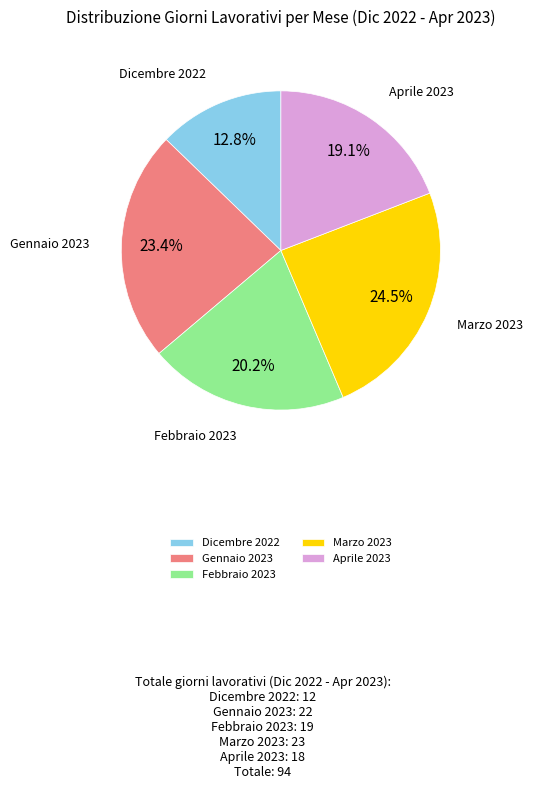

What portion of the pie excludes Aprile 2023?

80.9%